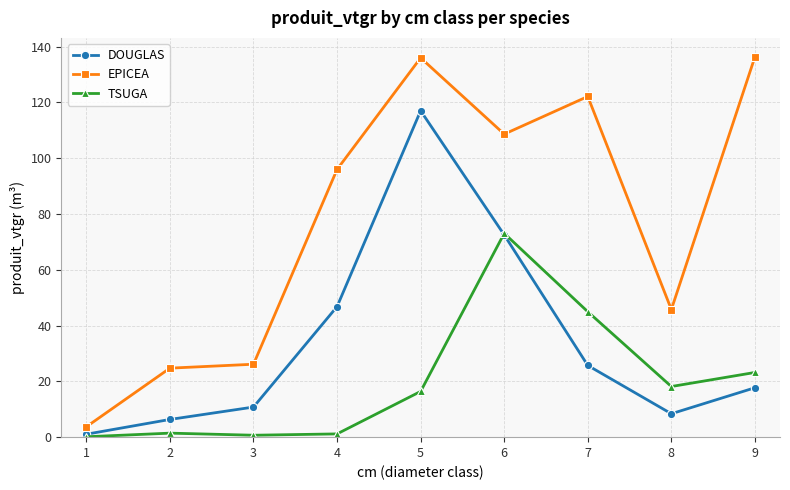

What is the difference between the maximum and second lowest values in the TSUGA series?

72.4